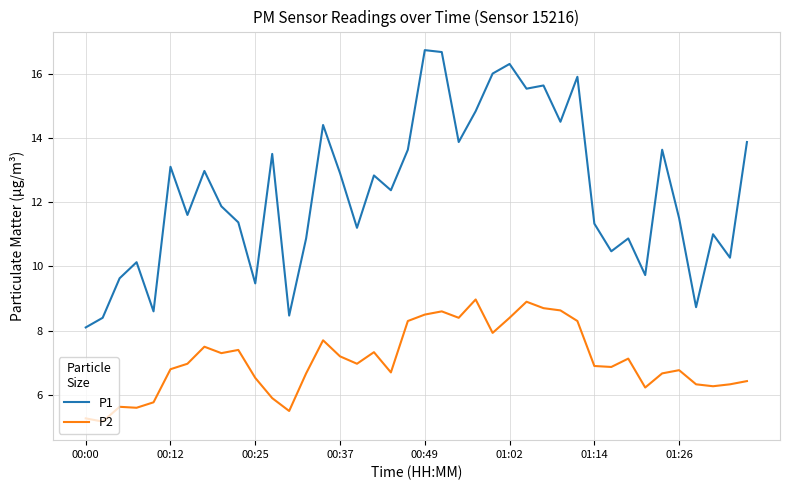

What is the average value of the P1 series?

12.3